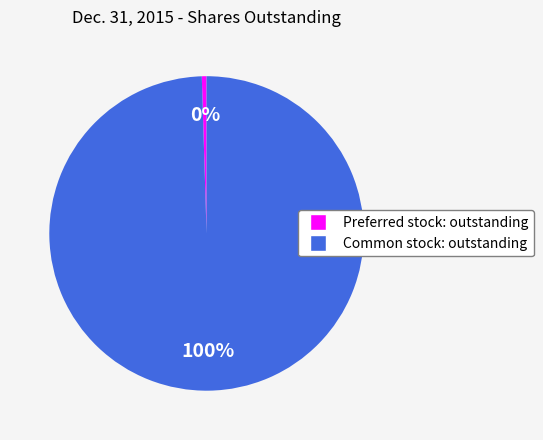

Is Common stock: outstanding the majority of the pie?

Yes